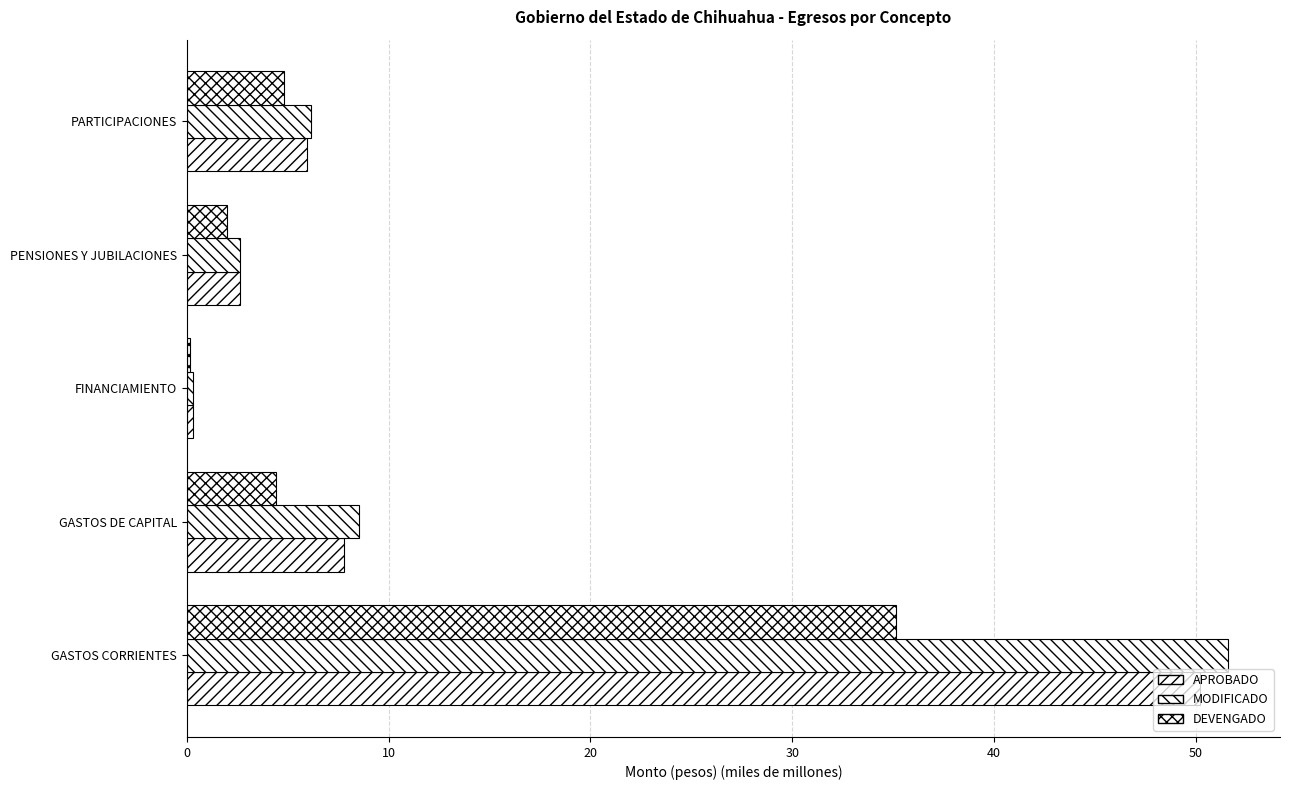

Count the number of data series in this chart.

3